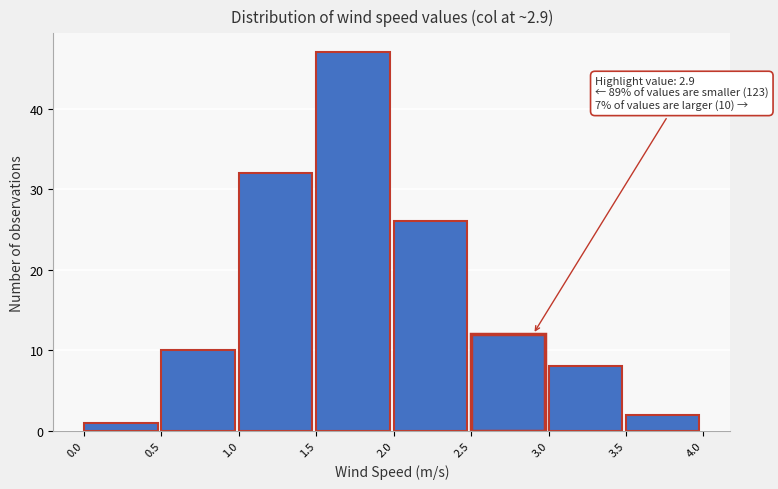

Over which range of the x-axis is the bar tallest?

1.5 to 2.0